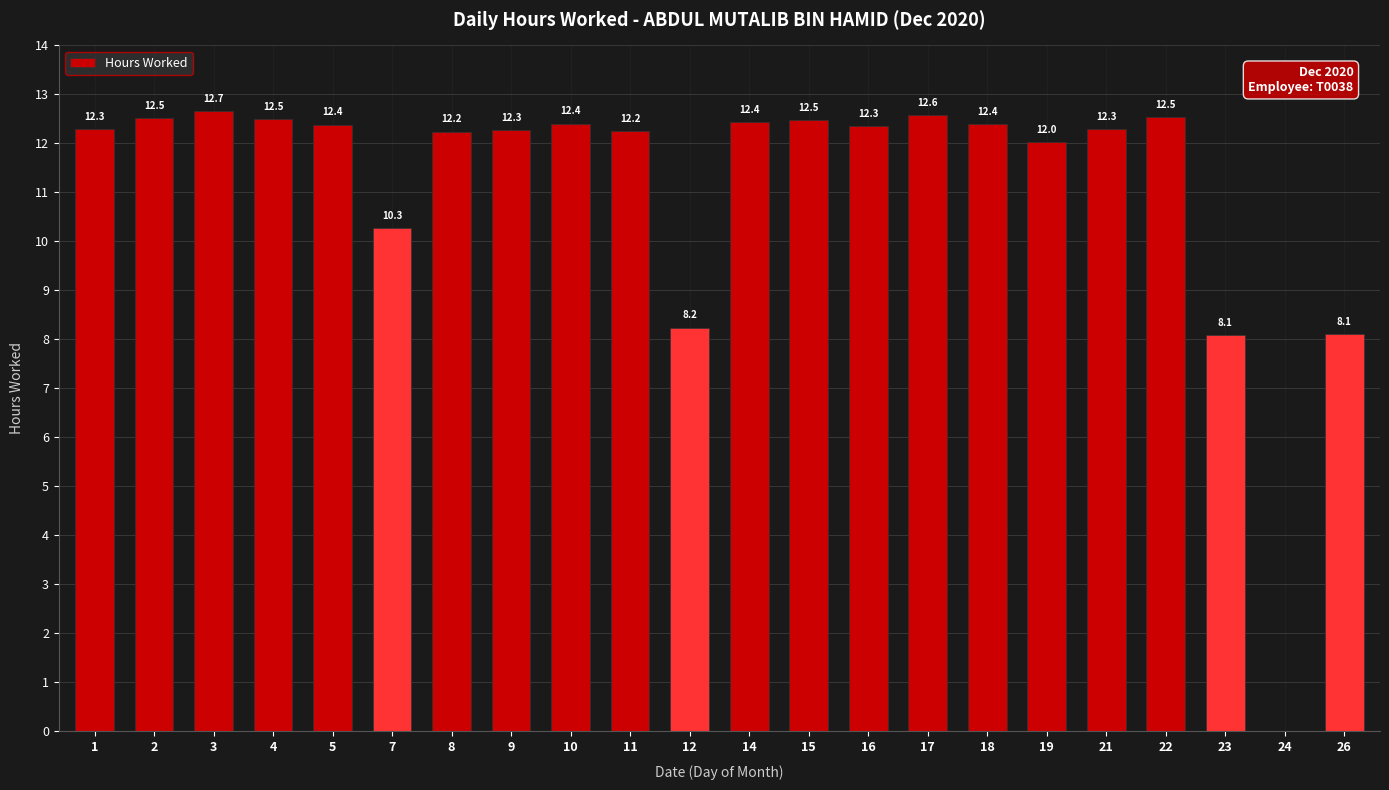

True or false: the data shows 17.4 at 16.

False